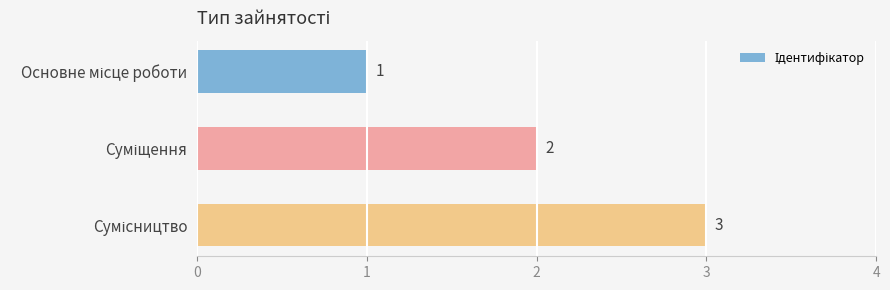

What is the maximum value shown in the chart?

3